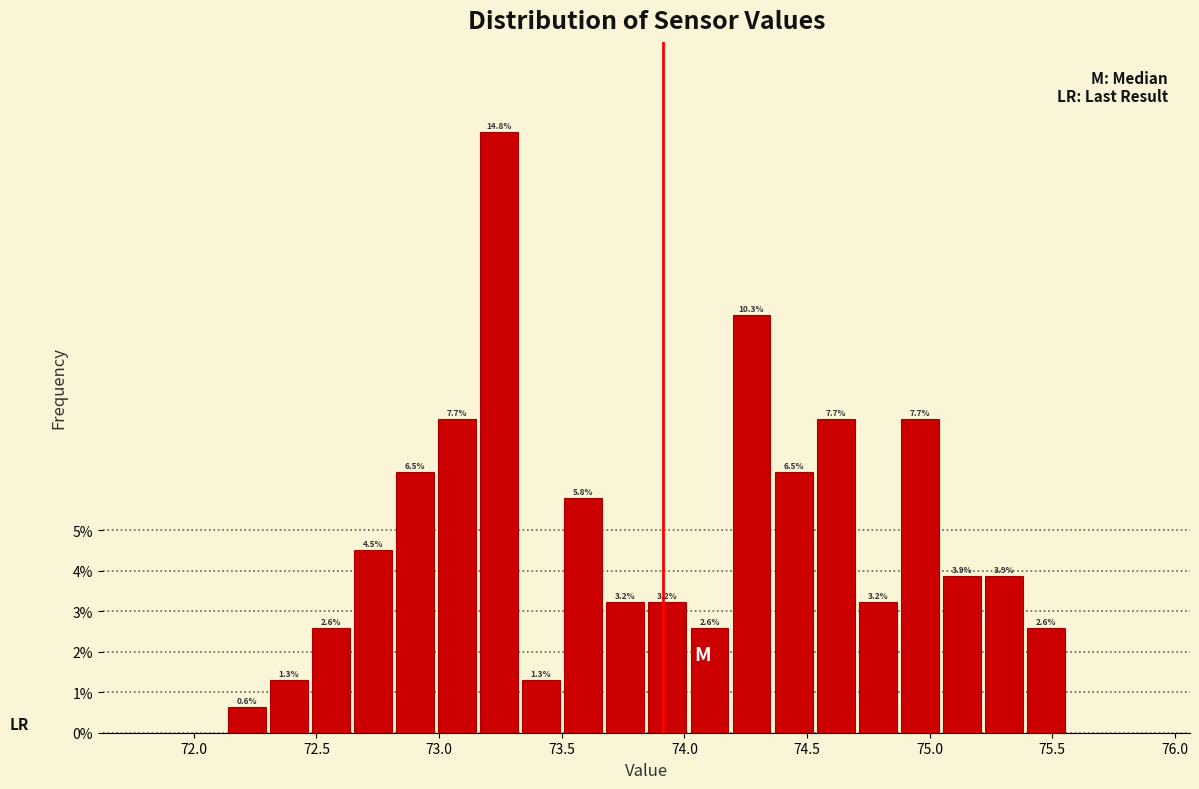

Around what value on the x-axis is the tallest bar? Give the approximate position of its centre, as read against the axis.

73.25